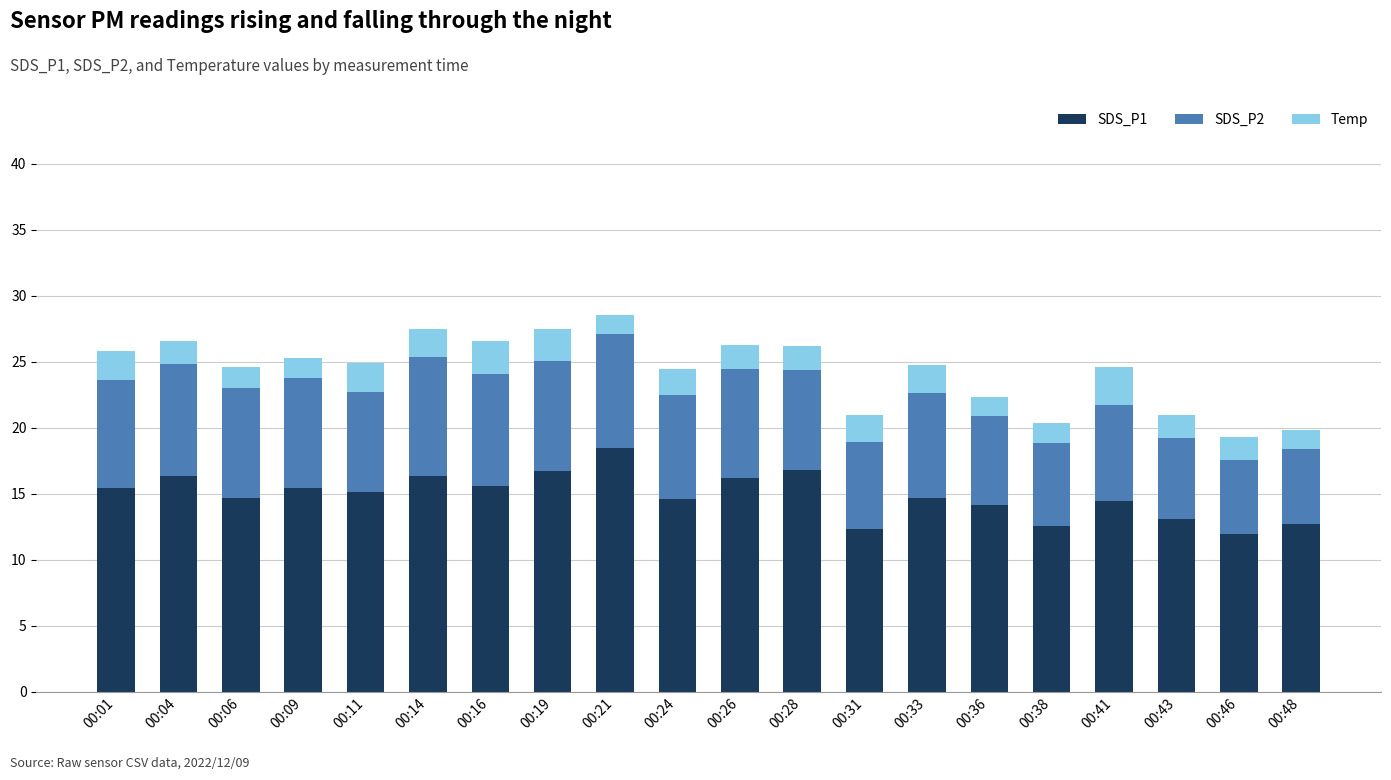

Is it true that SDS_P1 equals 19.2 at 00:06?

False